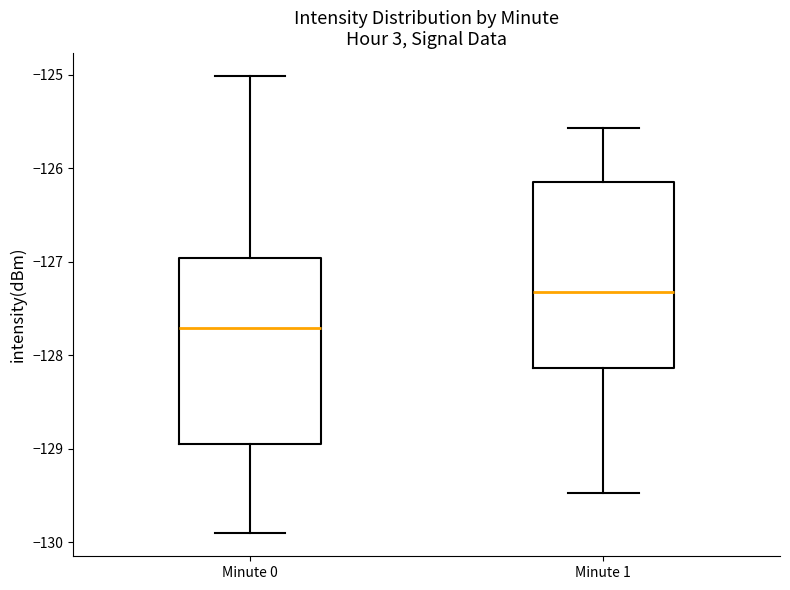

Where is the upper edge of the box for Minute 1 on the y-axis? The values are not printed on the chart, so give them approximately, as read against the axis.

-126.1